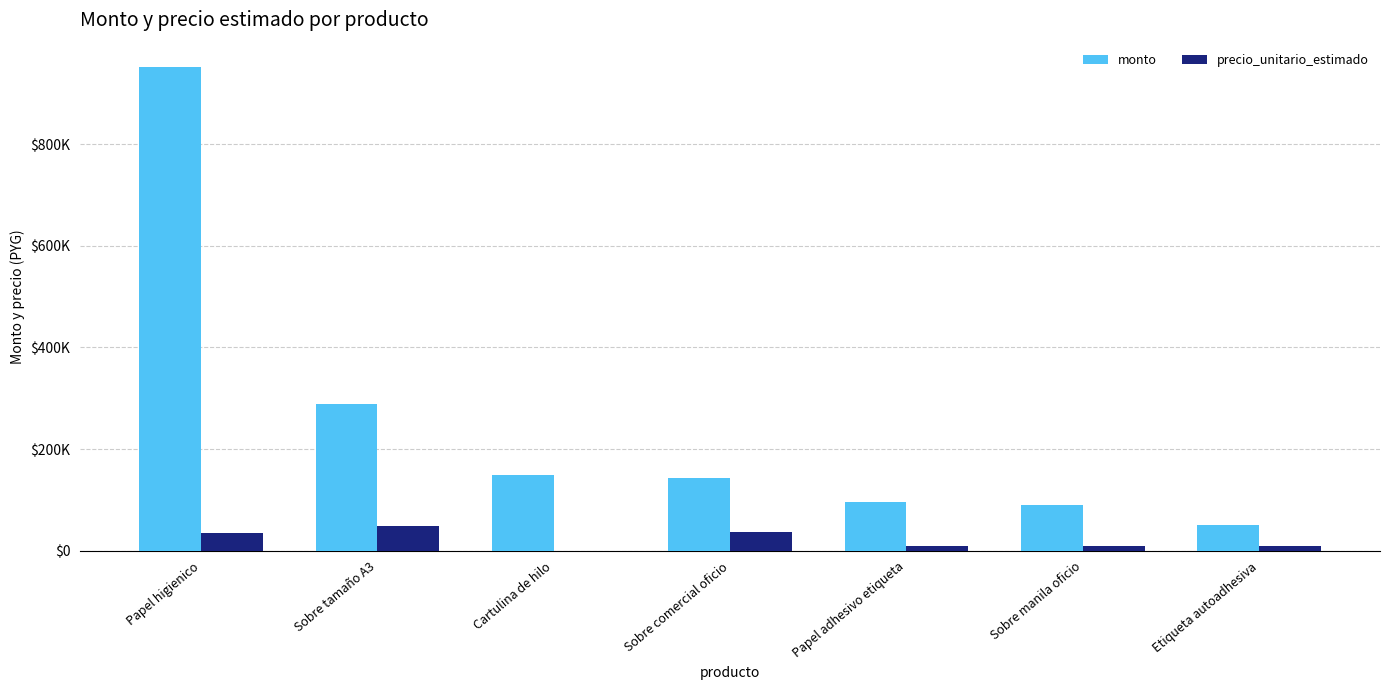

What are all the series names shown in the legend?

monto, precio_unitario_estimado